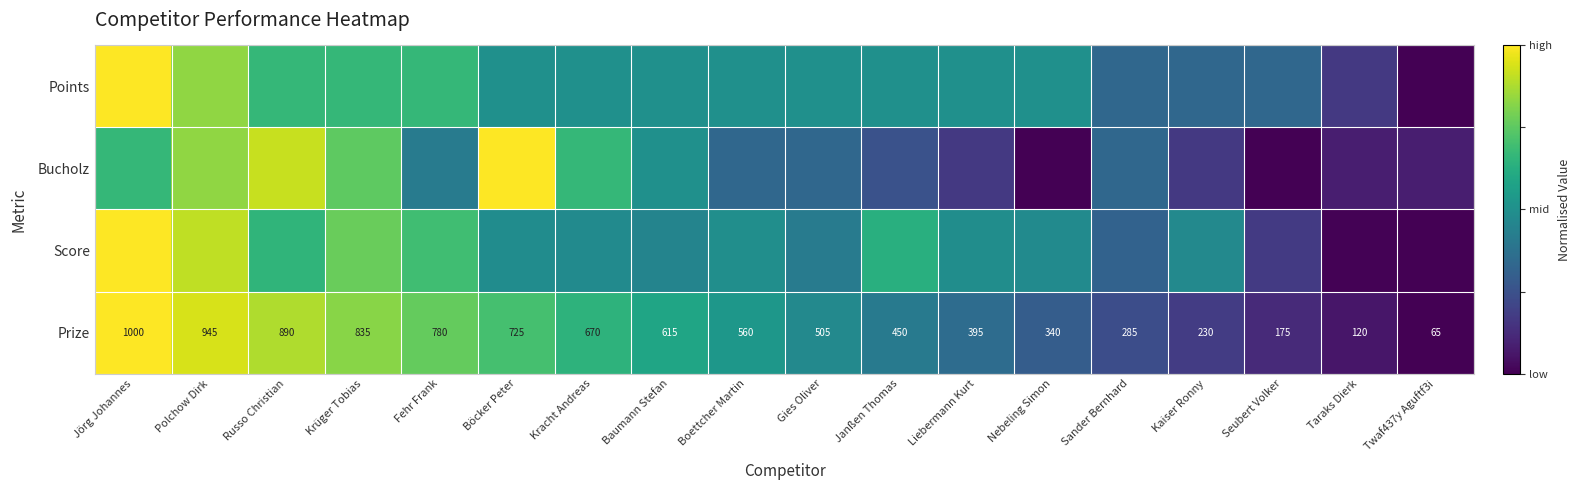

Where does the Prize series first go above 560?

Jörg Johannes